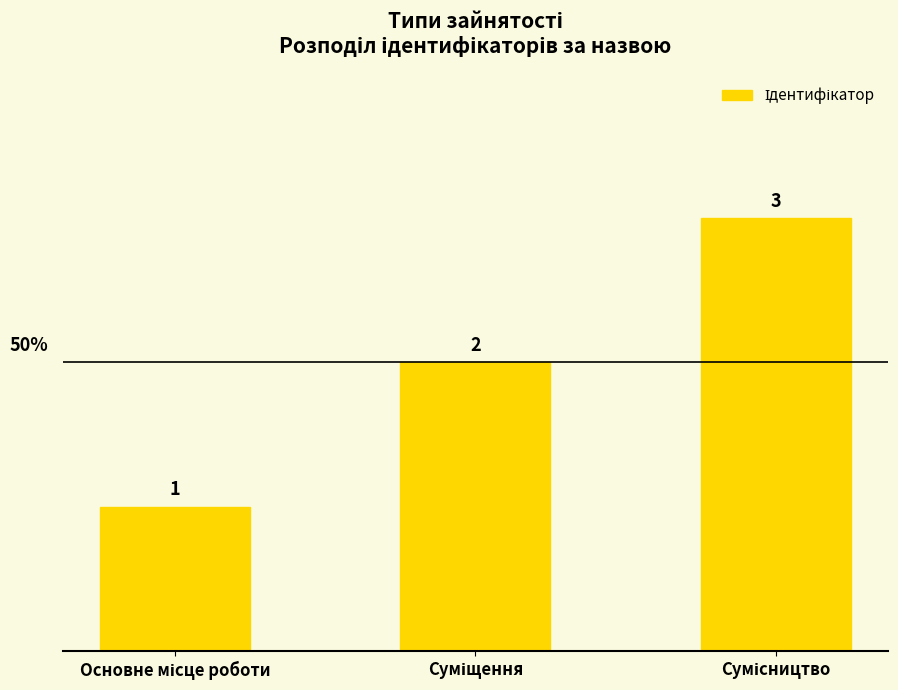

What is the difference between the second highest and minimum values?

1